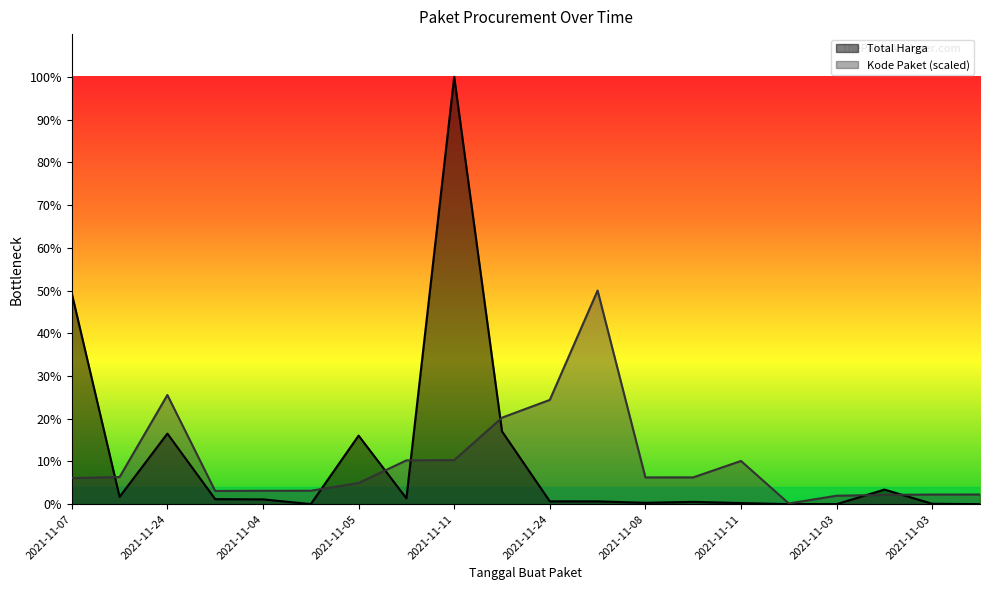

What is the difference between the maximum and minimum values in the Total Harga series?

2892044000.0